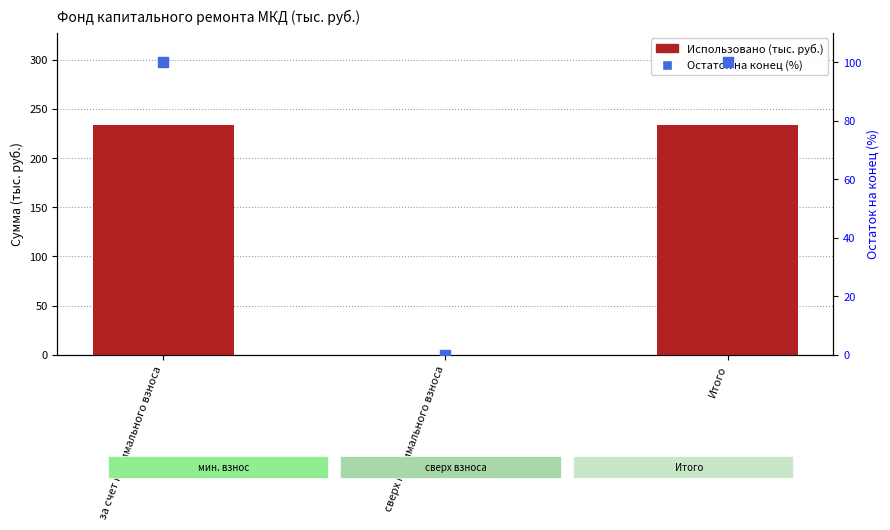

Which series has the widest spread of Y values?

Использовано